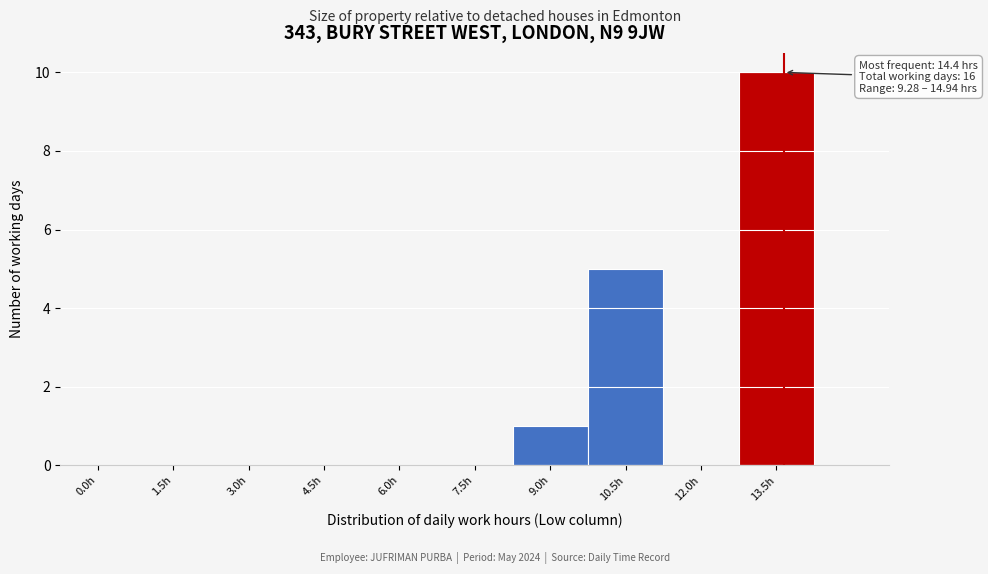

Reading left to right, list all the values displayed in this chart.

0.0h=0	1.5h=0	3.0h=0	4.5h=0	6.0h=0	7.5h=0	9.0h=1	10.5h=5	12.0h=0	13.5h=10